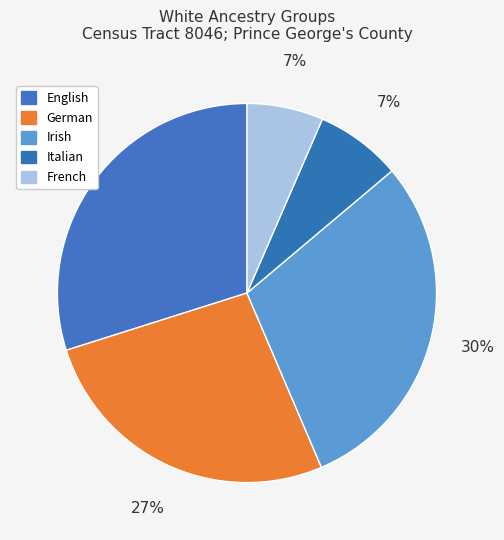

Is there a majority slice in this chart?

No